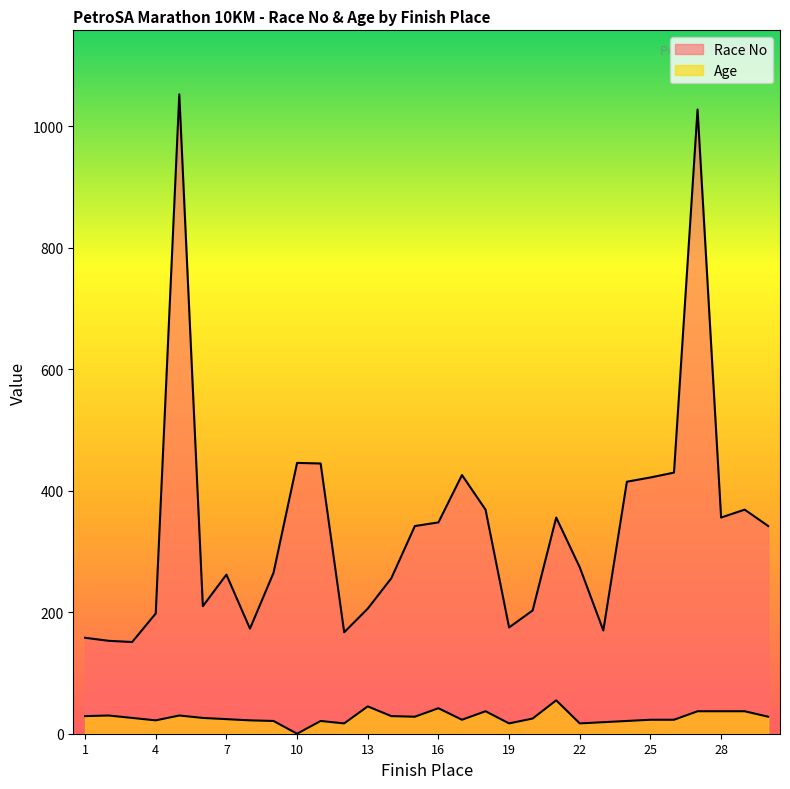

At which label is Race No closest to 602?

10